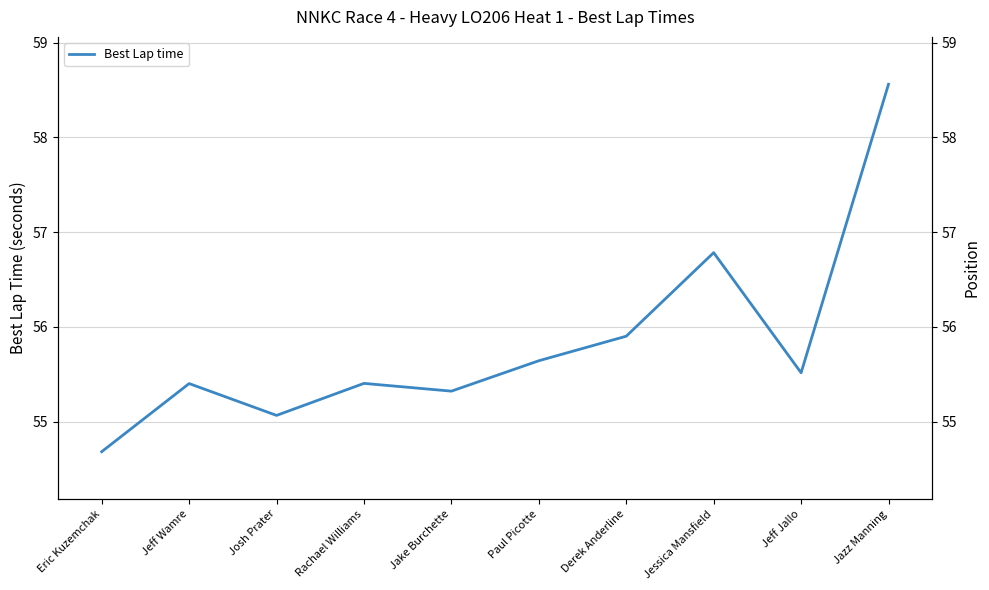

What is the label of the 4th point from the left?

Rachael Williams